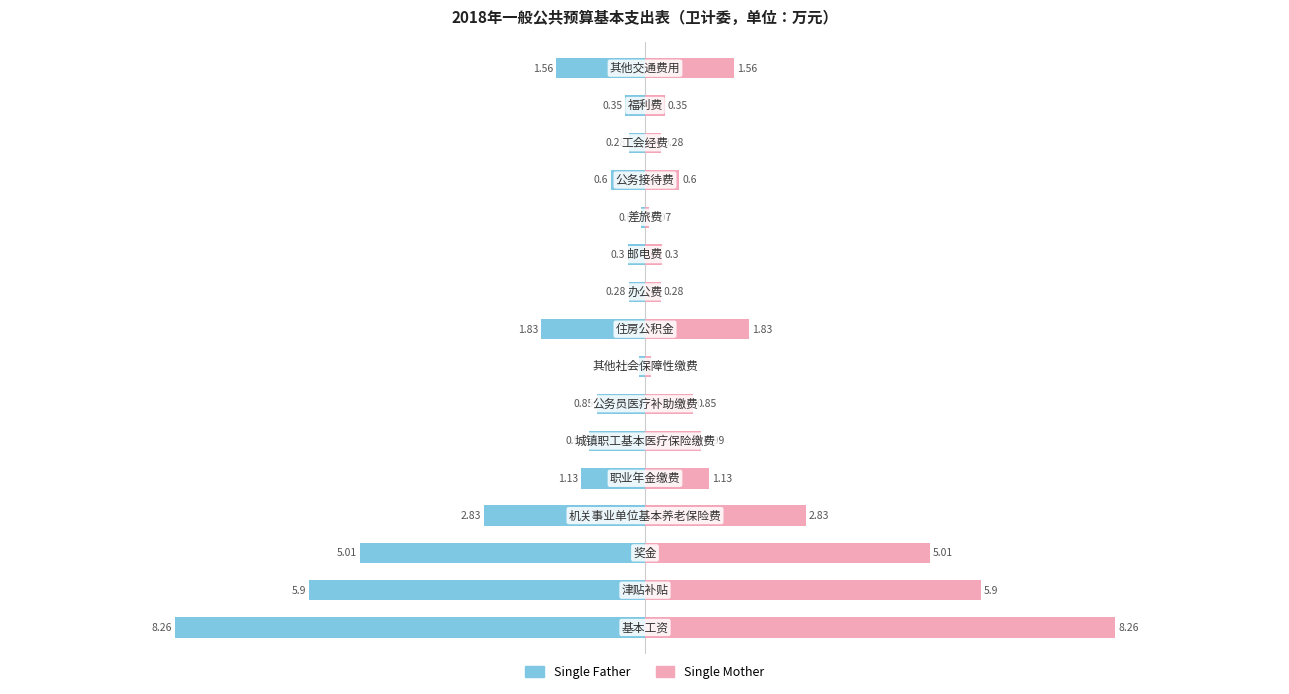

How many distinct data groups are displayed?

2